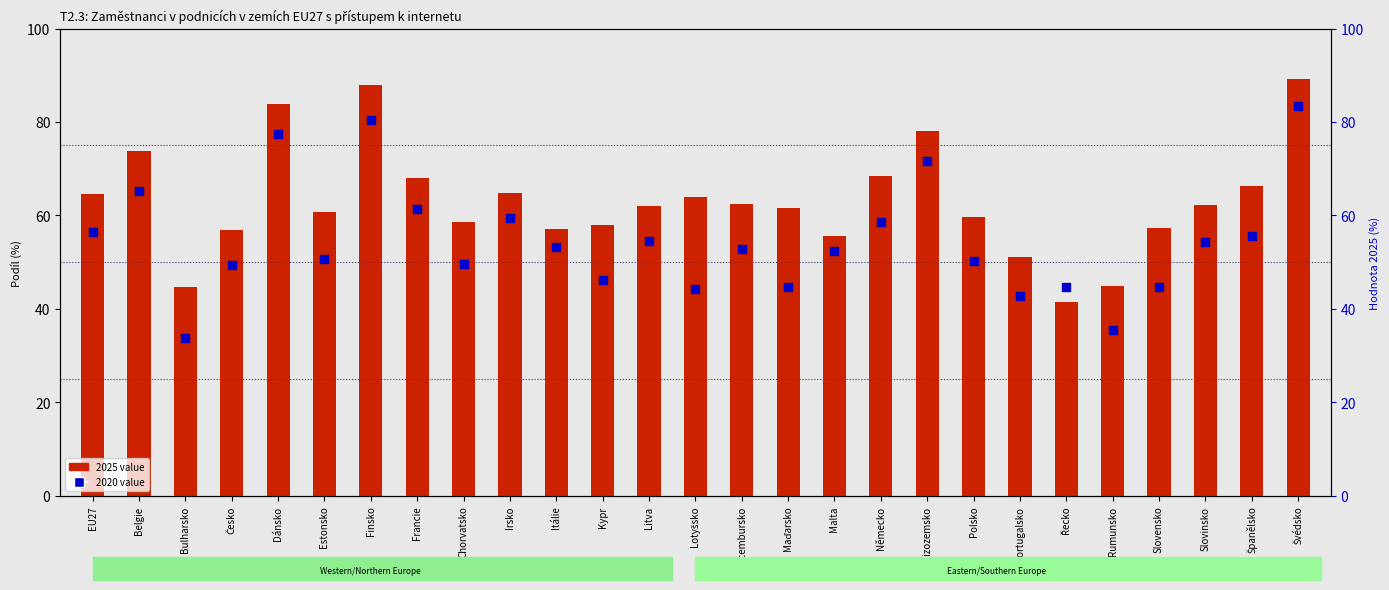

Which series has the largest total across all categories?

2025 value